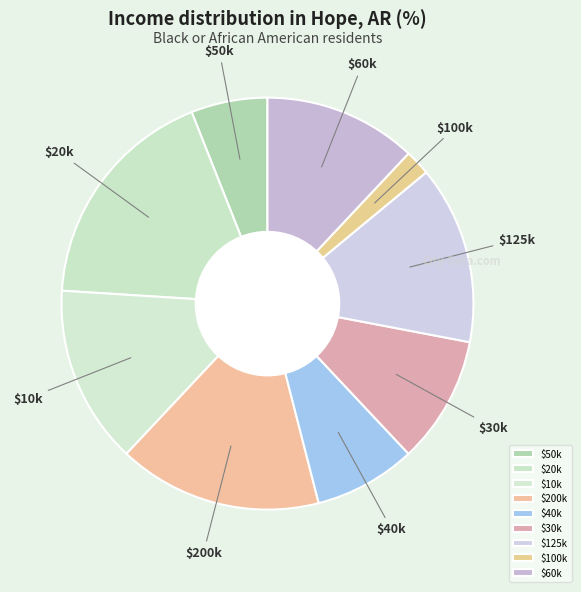

Does any single category account for the majority?

No